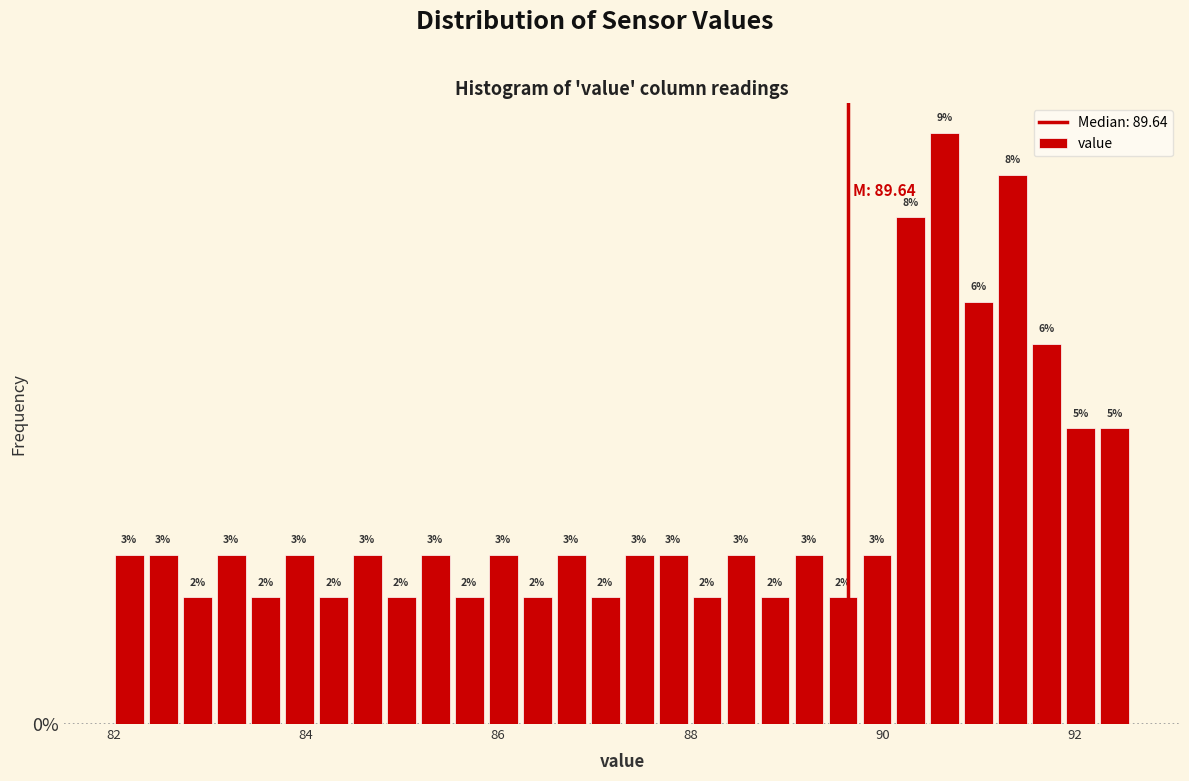

Around what value on the x-axis is the tallest bar? Give the approximate position of its centre, as read against the axis.

90.6